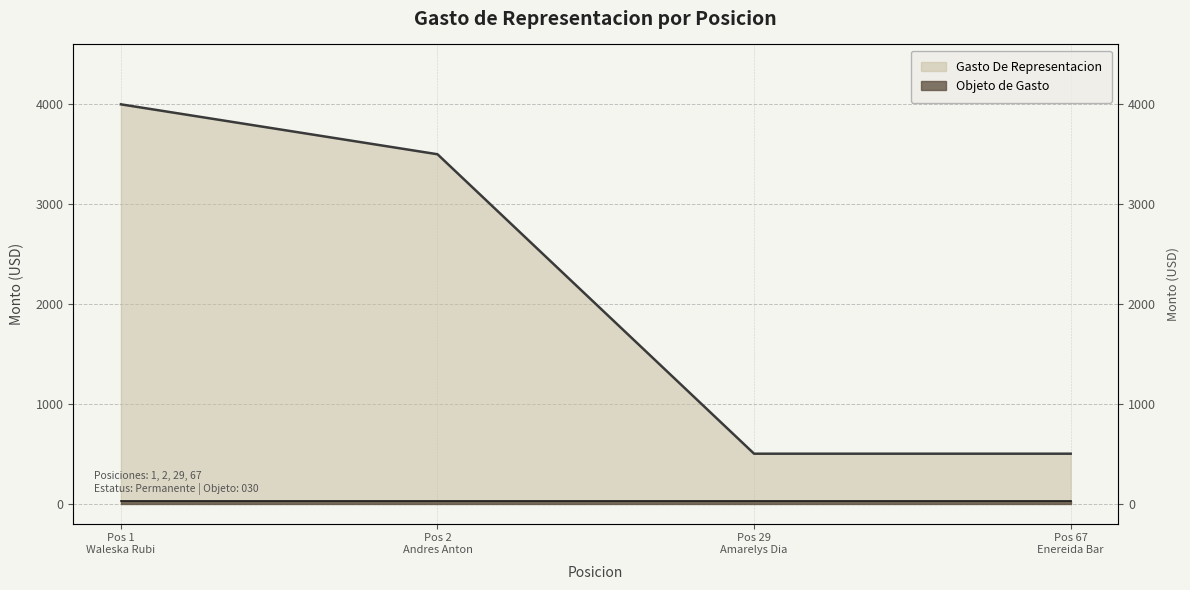

Does the chart have visible grid lines?

Yes